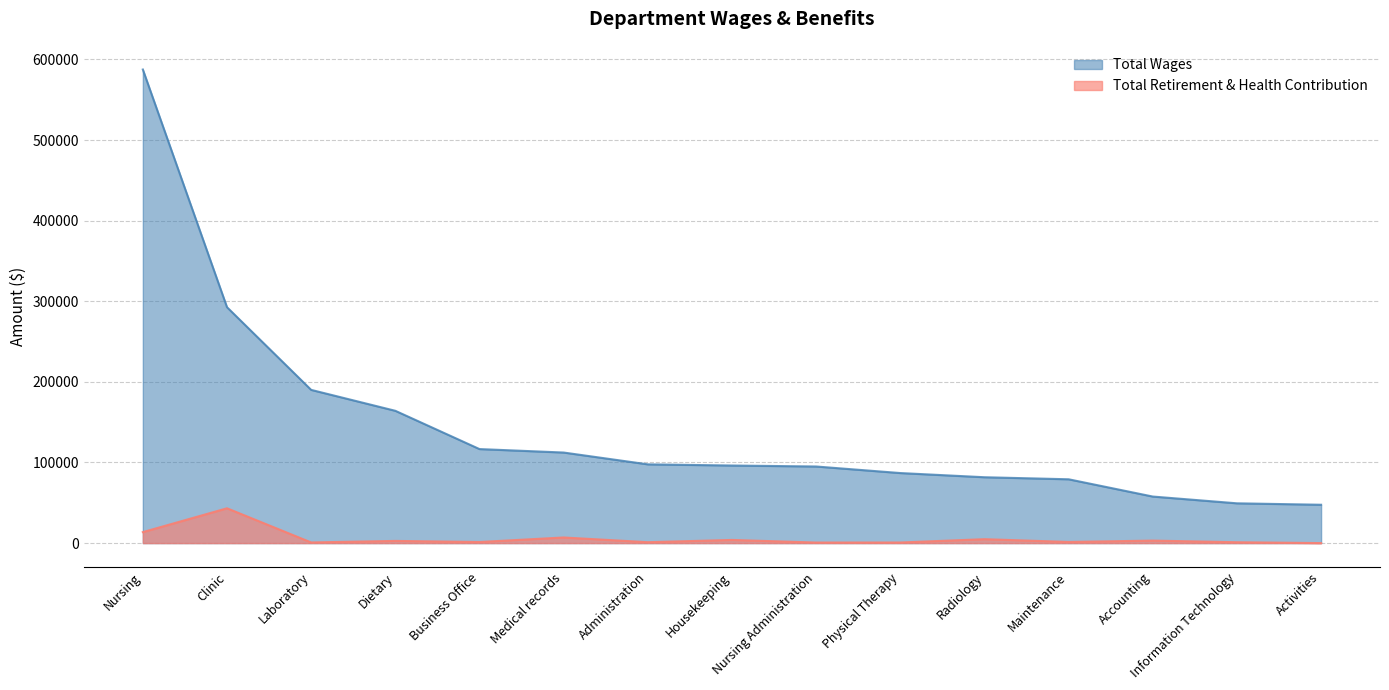

At which category does the chart reach its minimum across all series?

Activities